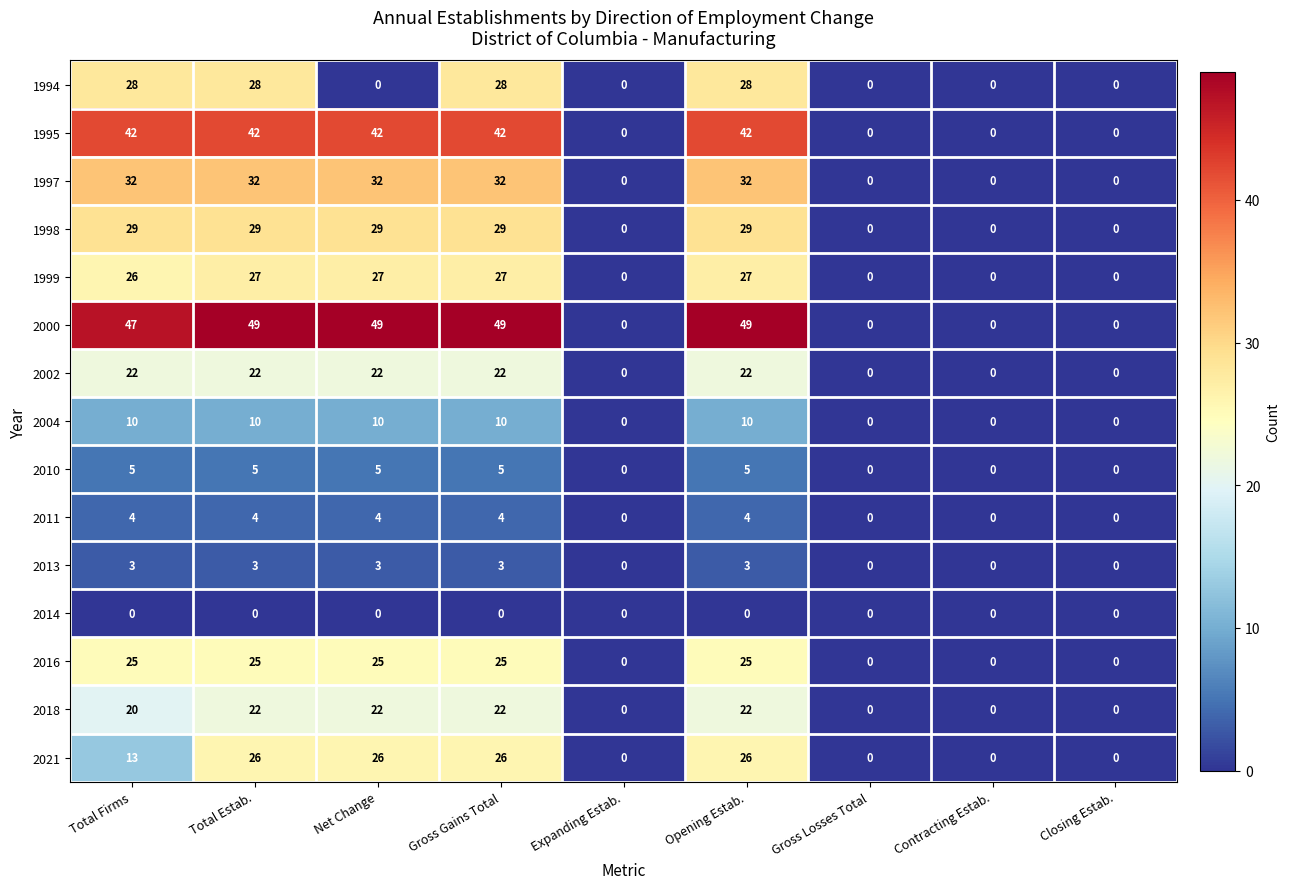

At Total Firms, list the series in order from smallest to largest.

2014, 2013, 2011, 2010, 2004, 2021, 2018, 2002, 2016, 1999, 1994, 1998, 1997, 1995, 2000